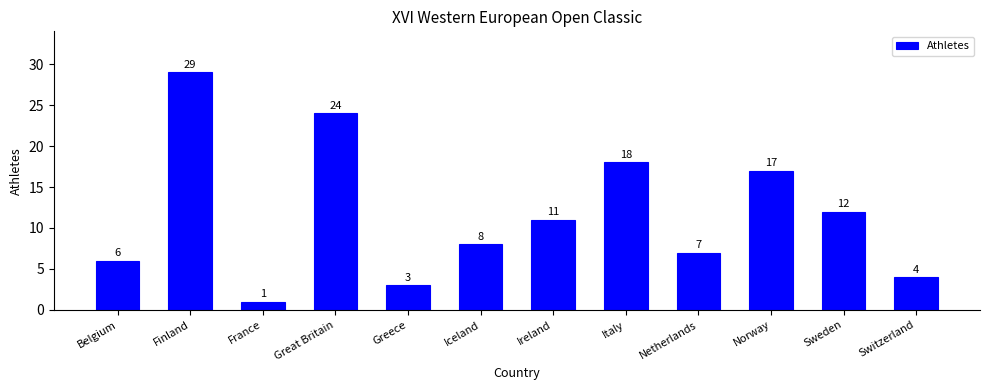

Is it true that the value at Great Britain is 24?

True